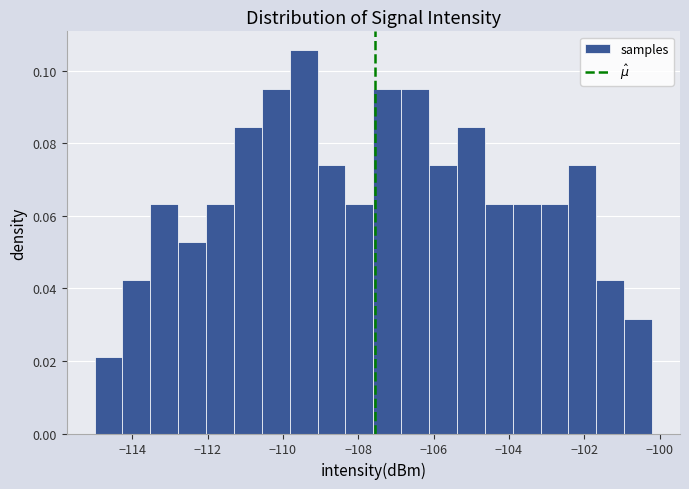

Around what value on the x-axis is the tallest bar? Give the approximate position of its centre, as read against the axis.

-109.4